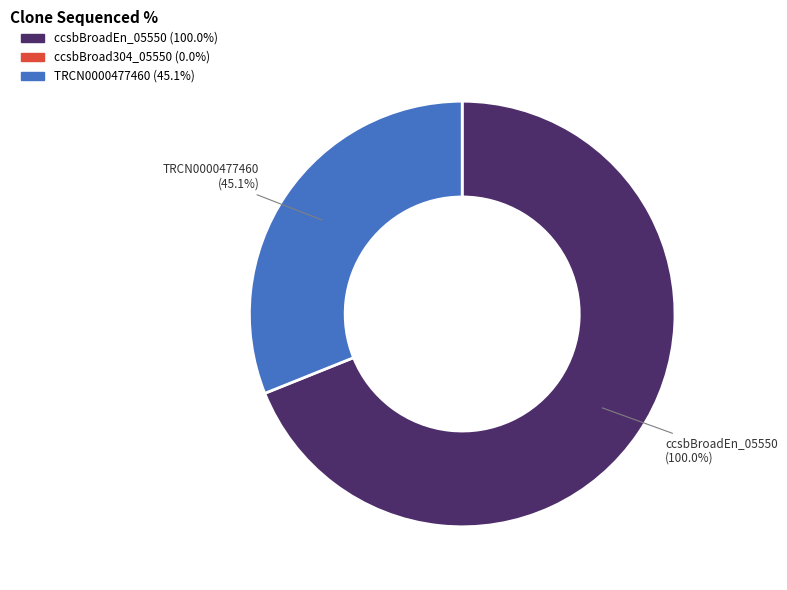

What percentage is NOT represented by ccsbBroad304_05550?

100.0%